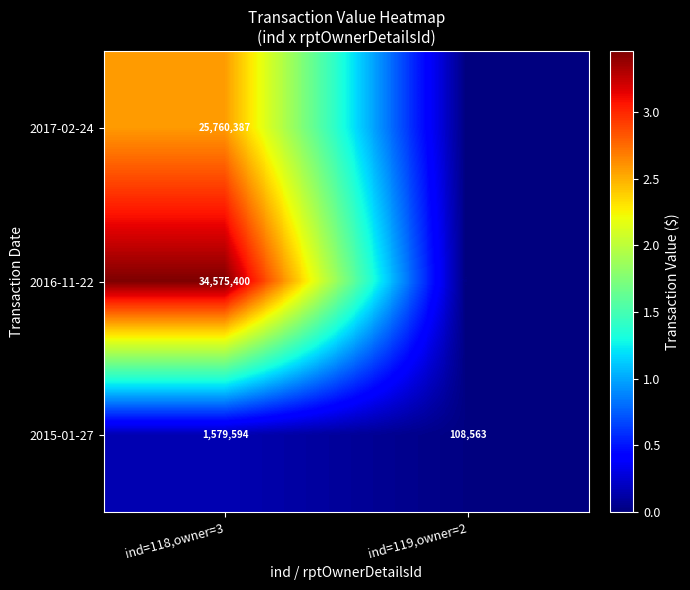

What is the sum of all 2015-01-27 values?

1688157